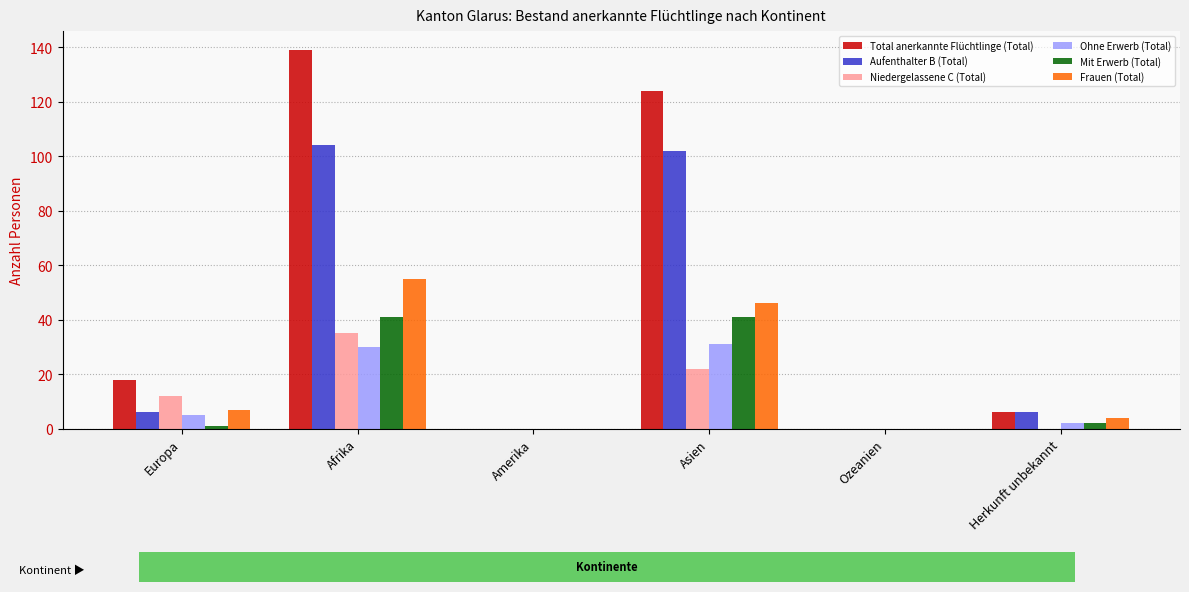

What is the sum of all Aufenthalter B (Total) values?

218